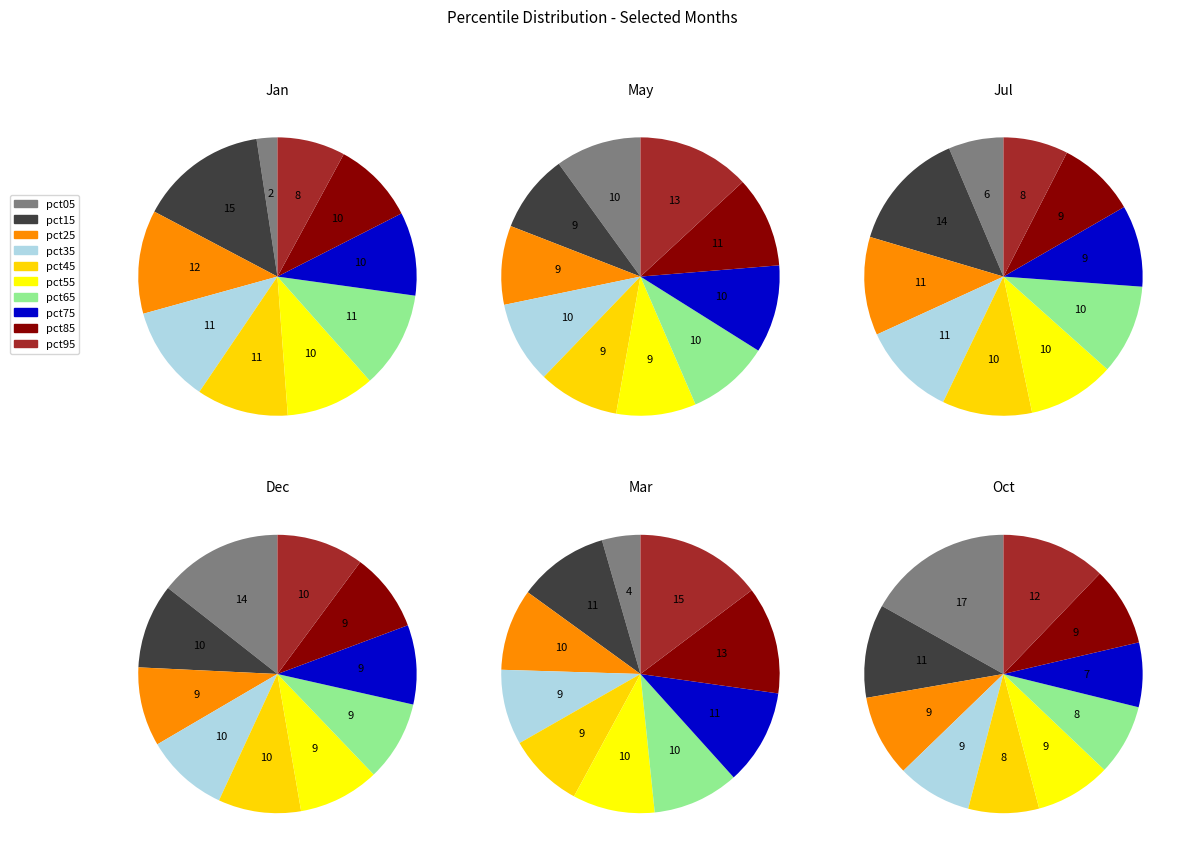

Count the number of slices in the pie.

10